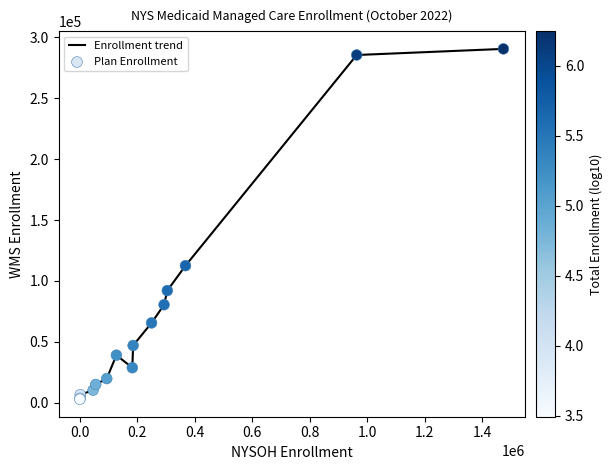

What is the maximum value shown in the chart?

290554